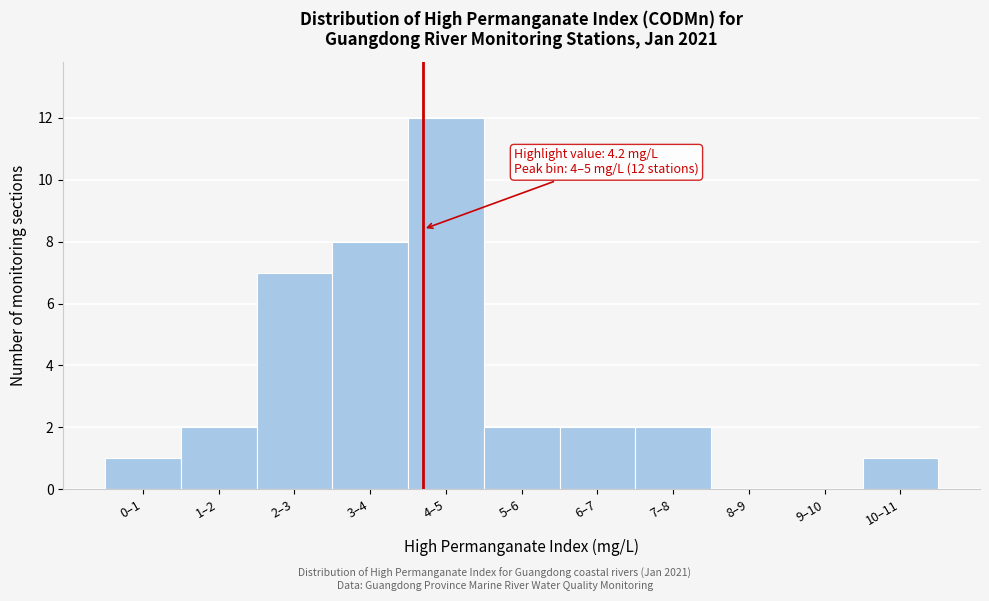

Reading left to right, list all the values displayed in this chart.

0–1=1	1–2=2	2–3=7	3–4=8	4–5=12	5–6=2	6–7=2	7–8=2	8–9=0	9–10=0	10–11=1